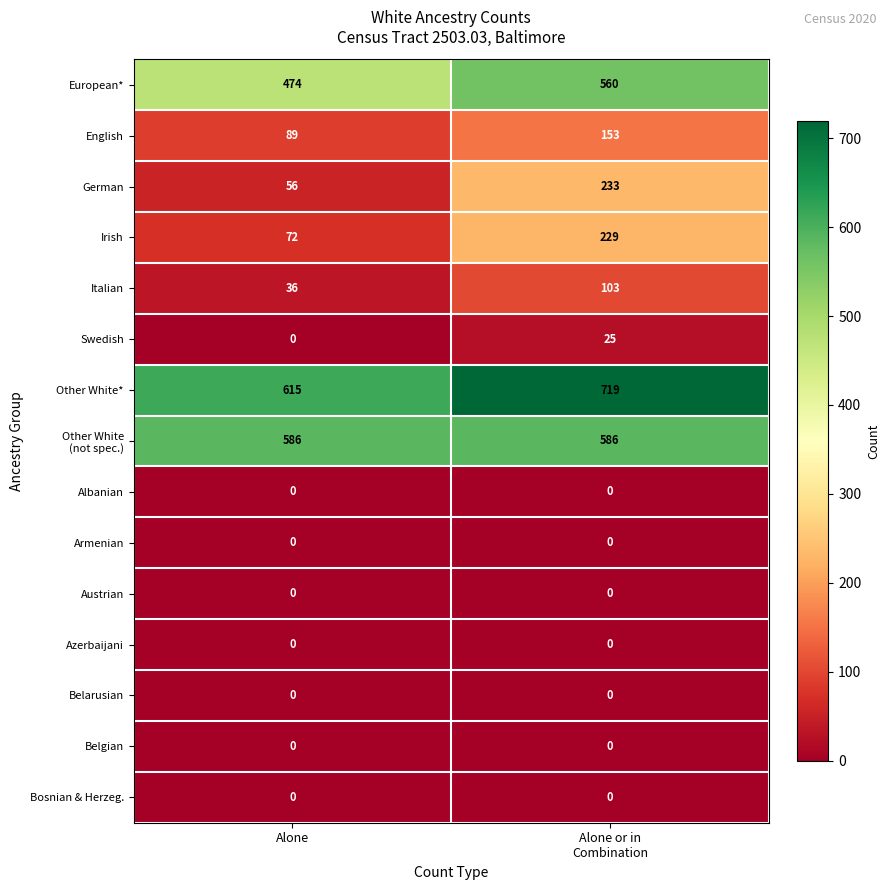

At which category is the sum across all series the highest?

Alone or in
Combination